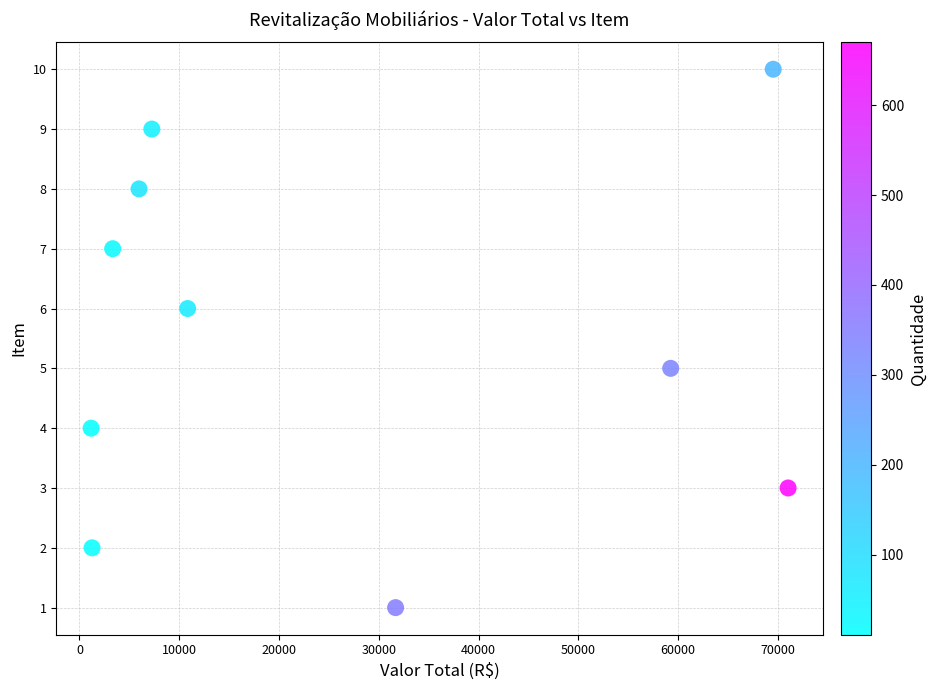

What is the range of Y values (max minus min)?

9